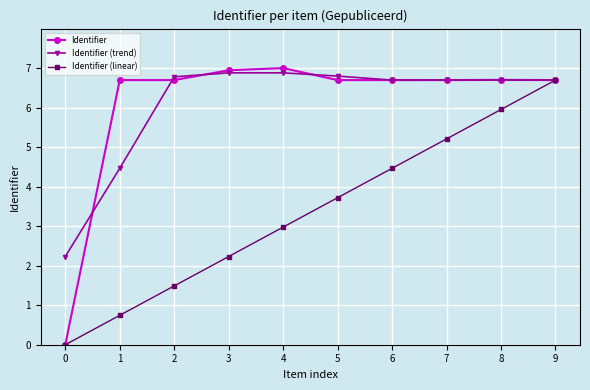

How many categories are shown in the chart?

10